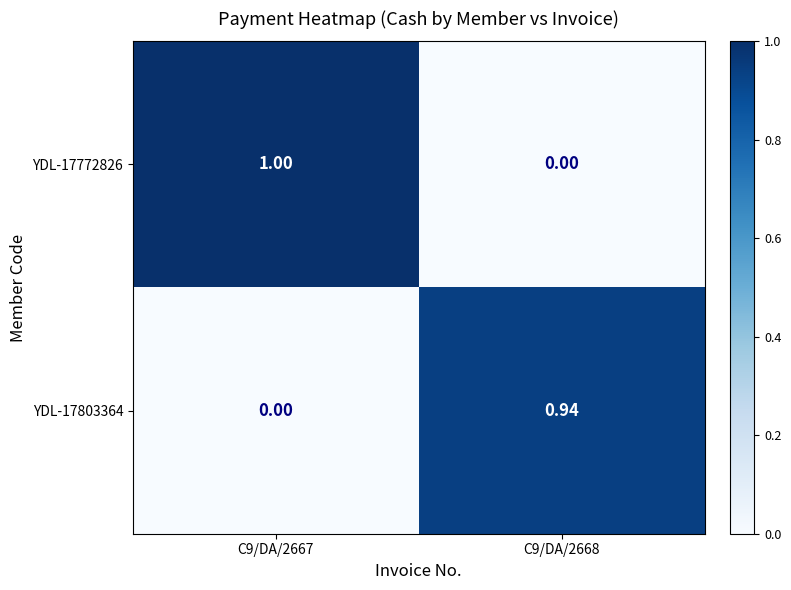

Is the value of YDL-17803364 at C9/DA/2668 greater than the value of YDL-17772826 at C9/DA/2668?

Yes